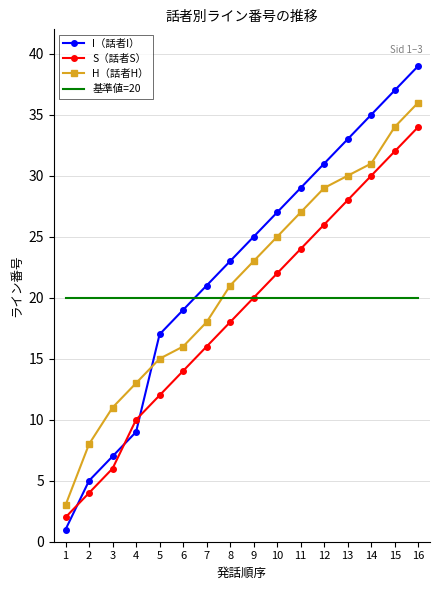

Between which two adjacent categories do S（話者S） and I（話者I） first intersect?

1 and 2